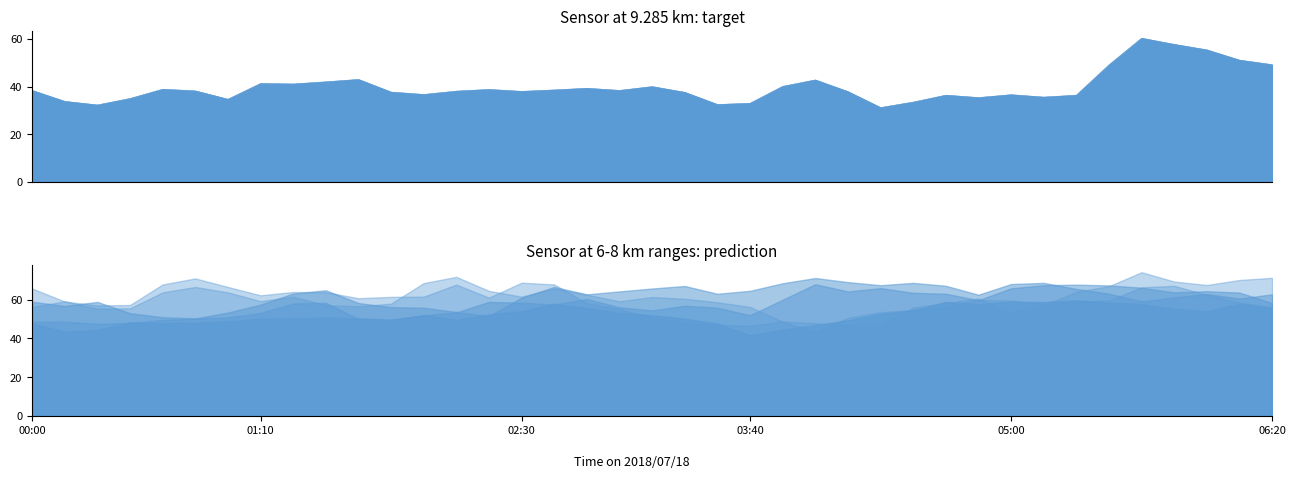

At how many categories does at least one series exceed 71?

4